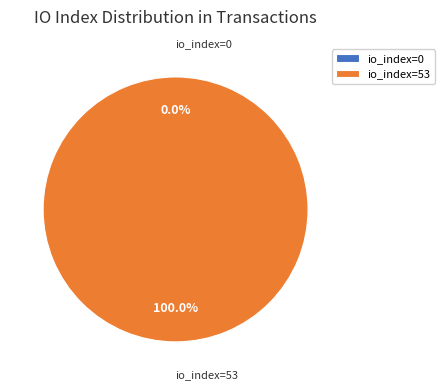

Which category has the biggest portion of the pie?

io_index=53